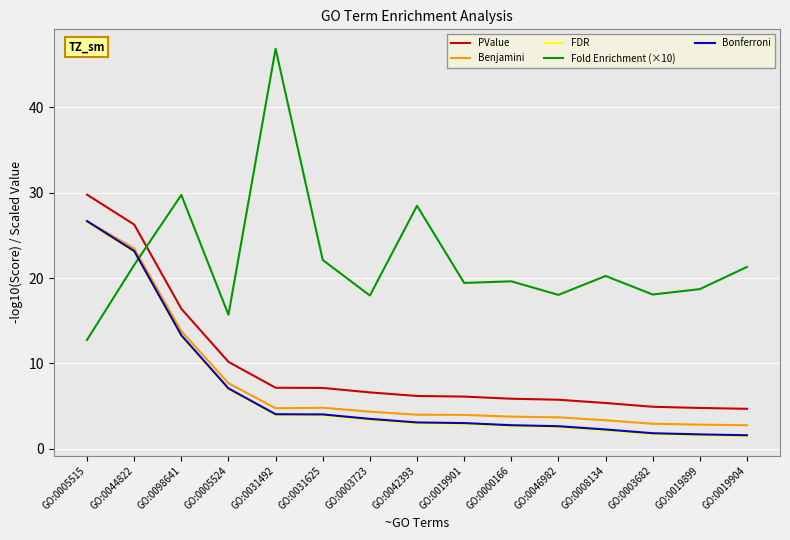

What is the total value across all series at GO:0031492?

66.8